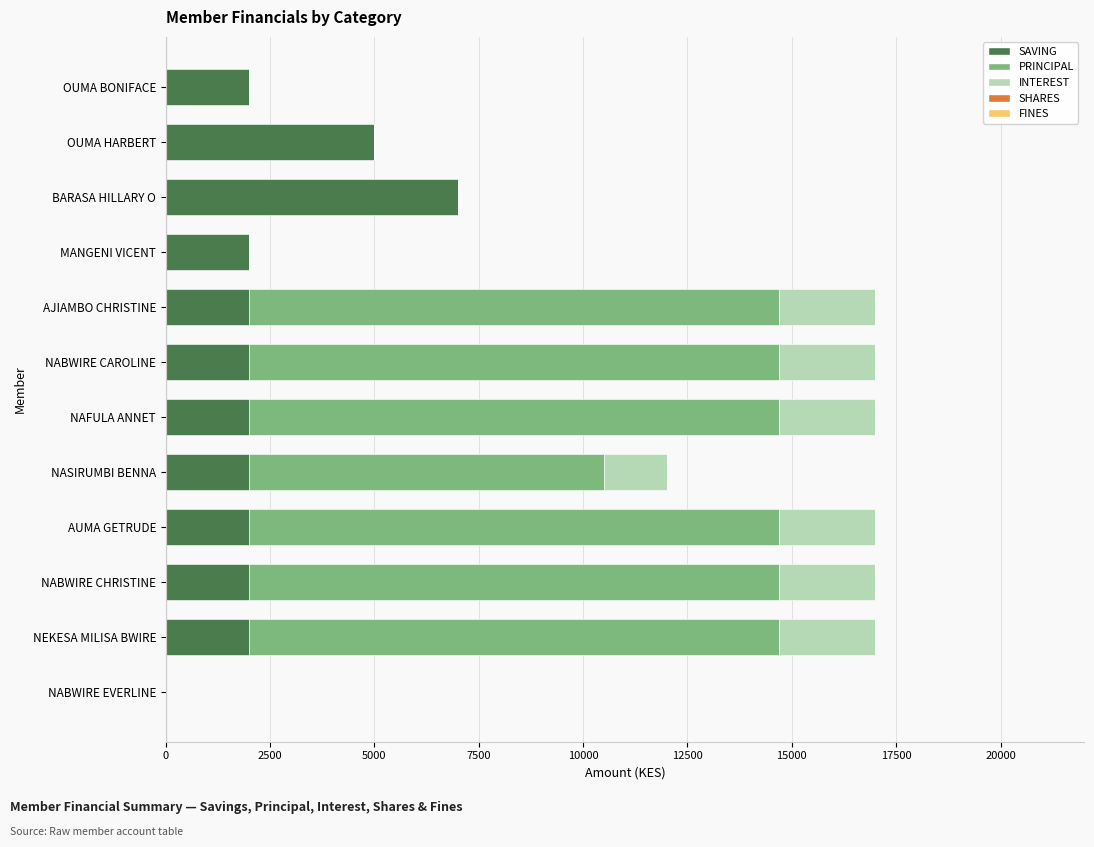

Which category has the highest value in the SAVING series?

BARASA HILLARY O